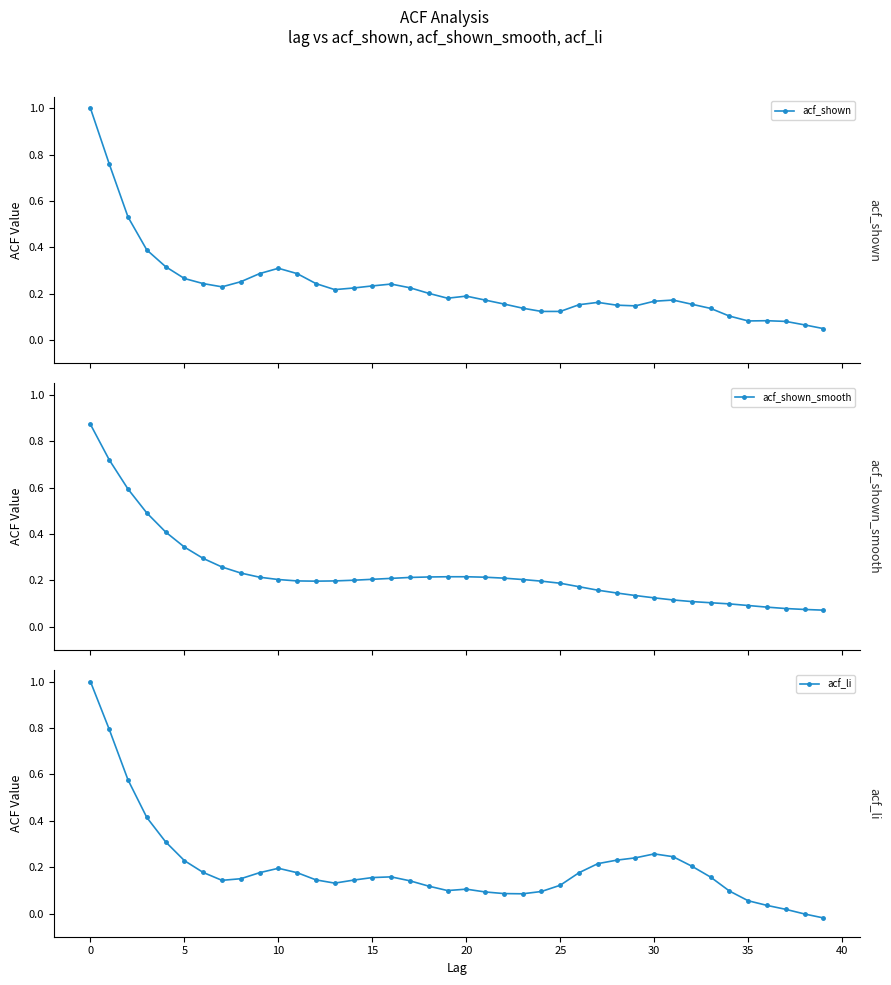

Is the value of acf_li at 33 greater than the value of acf_shown_smooth at 32?

Yes